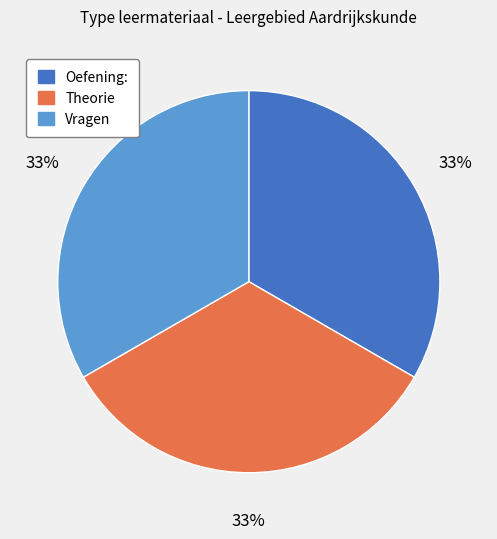

Combined, do Vragen and Oefening: account for over 50%?

Yes